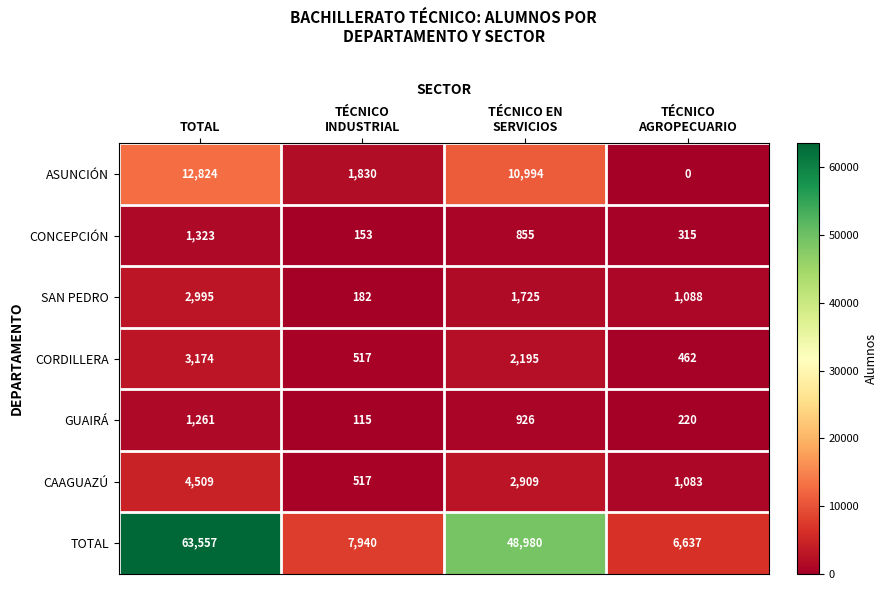

Which series has the widest spread of values?

TOTAL